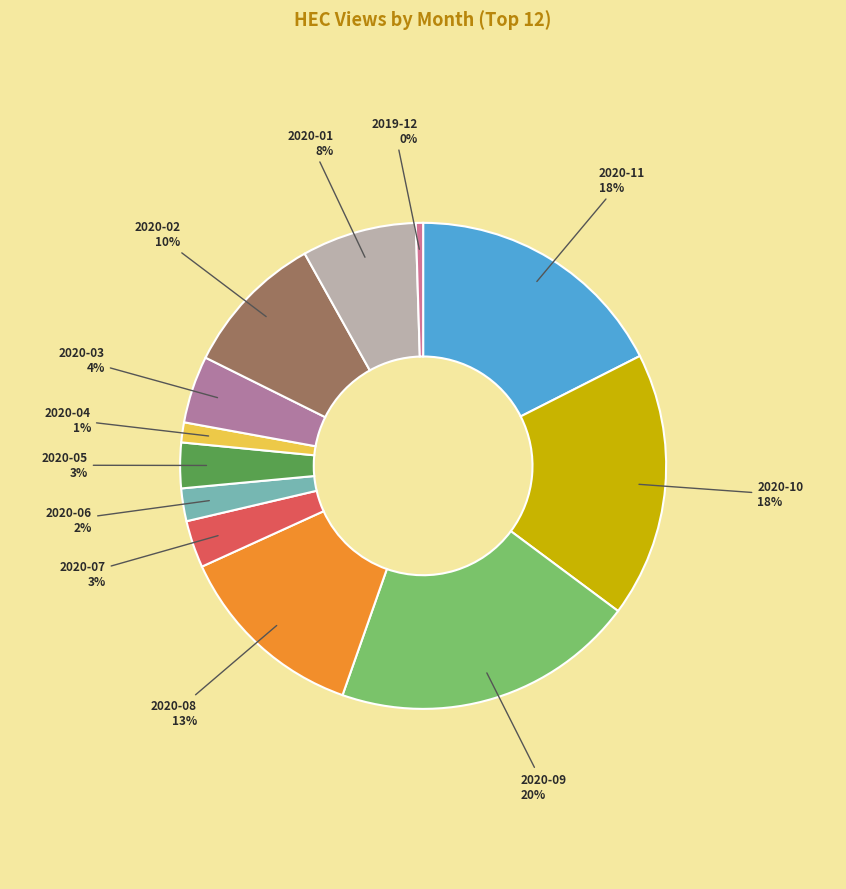

How many segments does this pie chart have?

12